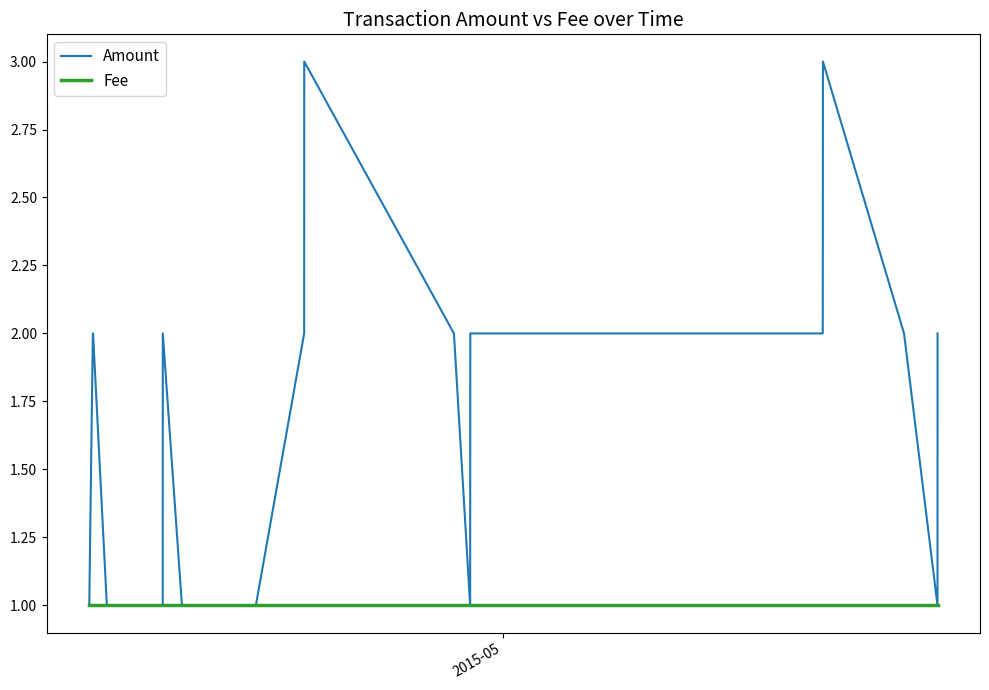

List the series in order of their peak value, lowest first.

Fee, Amount